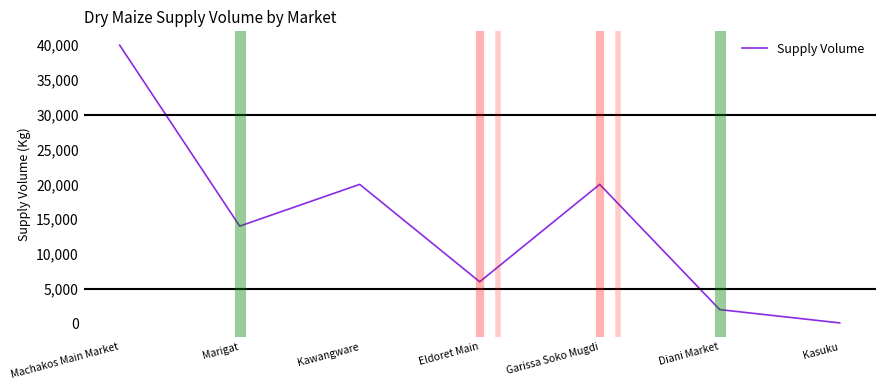

What is the difference between the second highest and second lowest values?

18000